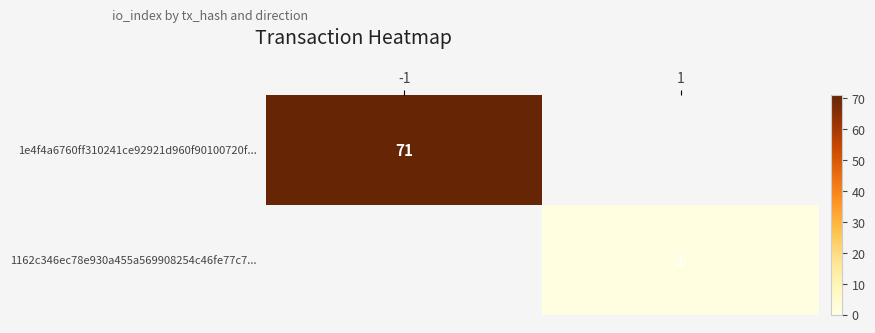

True or false: 1162c346ec78e930a455a569908254c46fe77c7... has a value of 2 at 1.

False